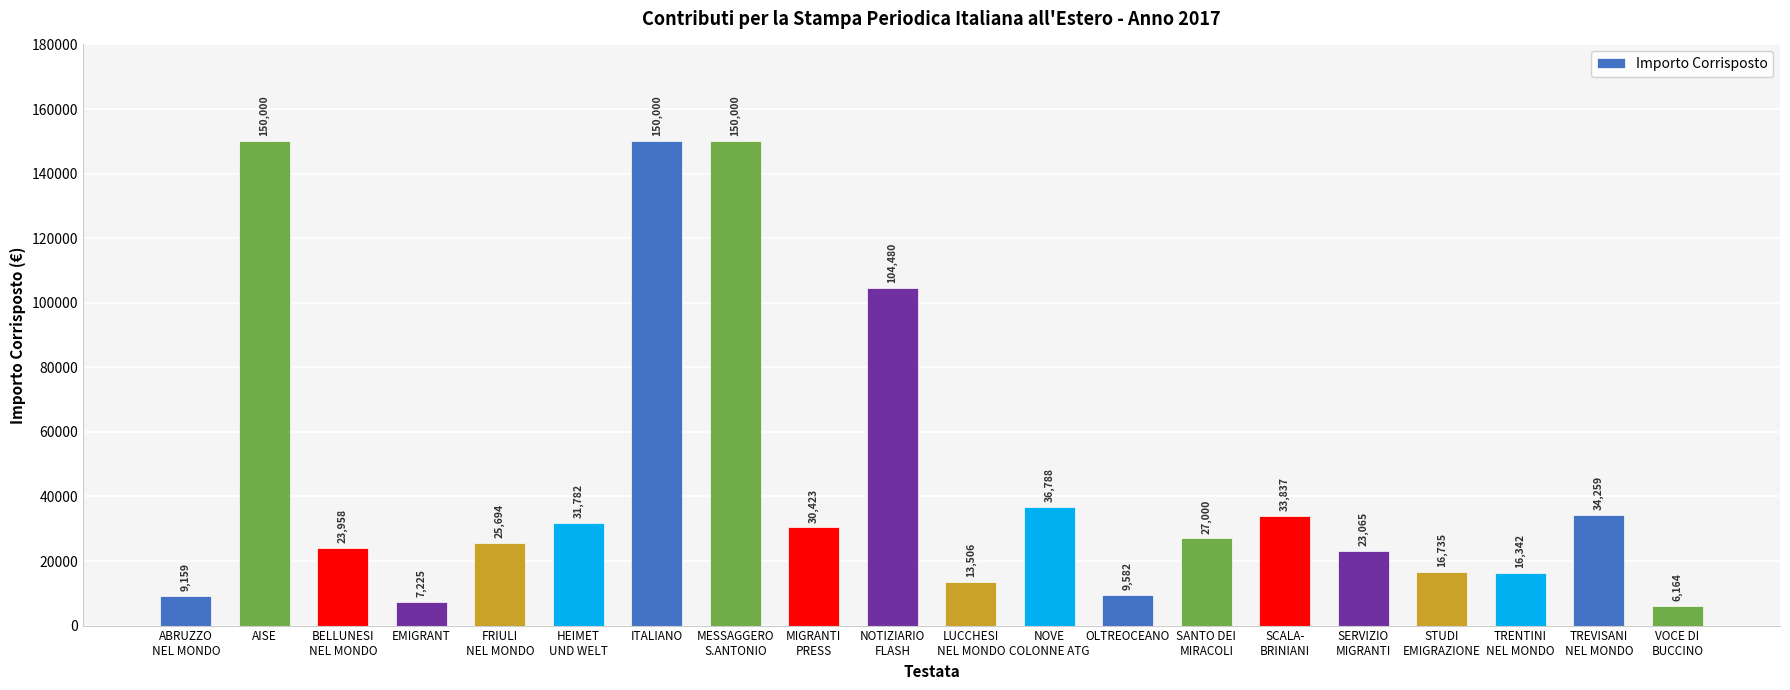

What is the maximum value shown in the chart?

150000.0